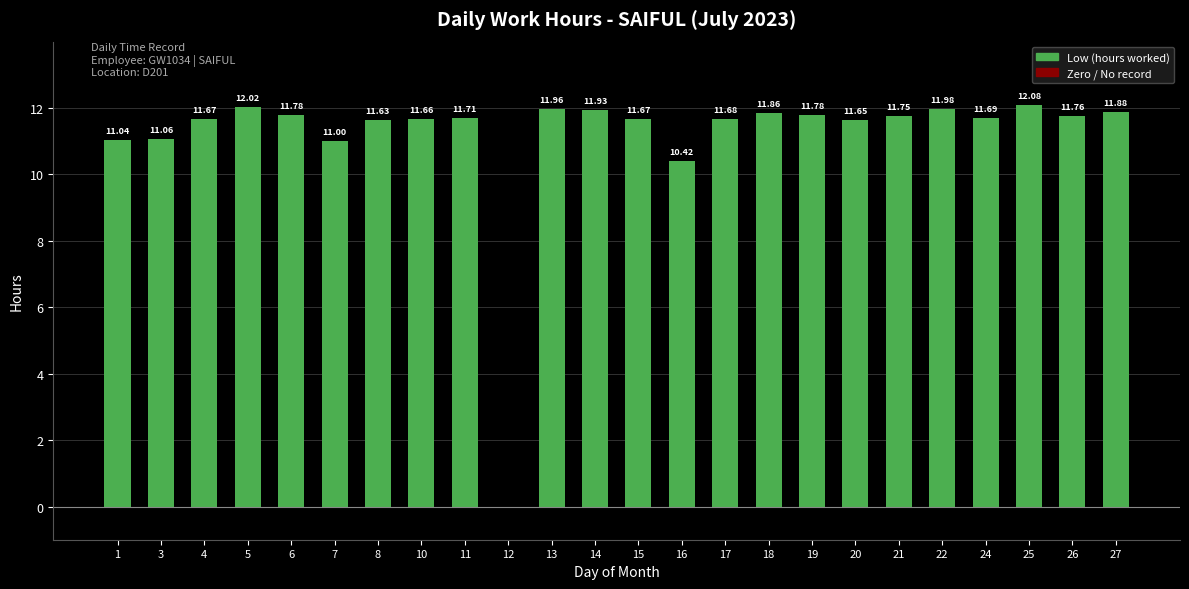

What is the average value?

11.2